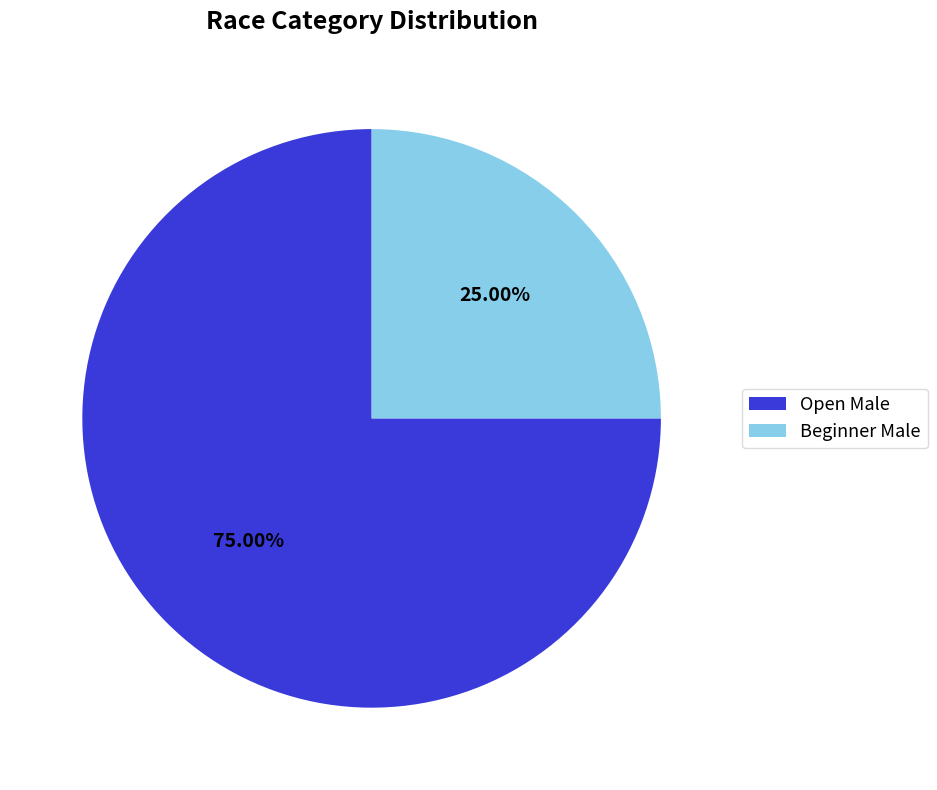

What percentage is the Open Male slice, to the nearest percent?

75%